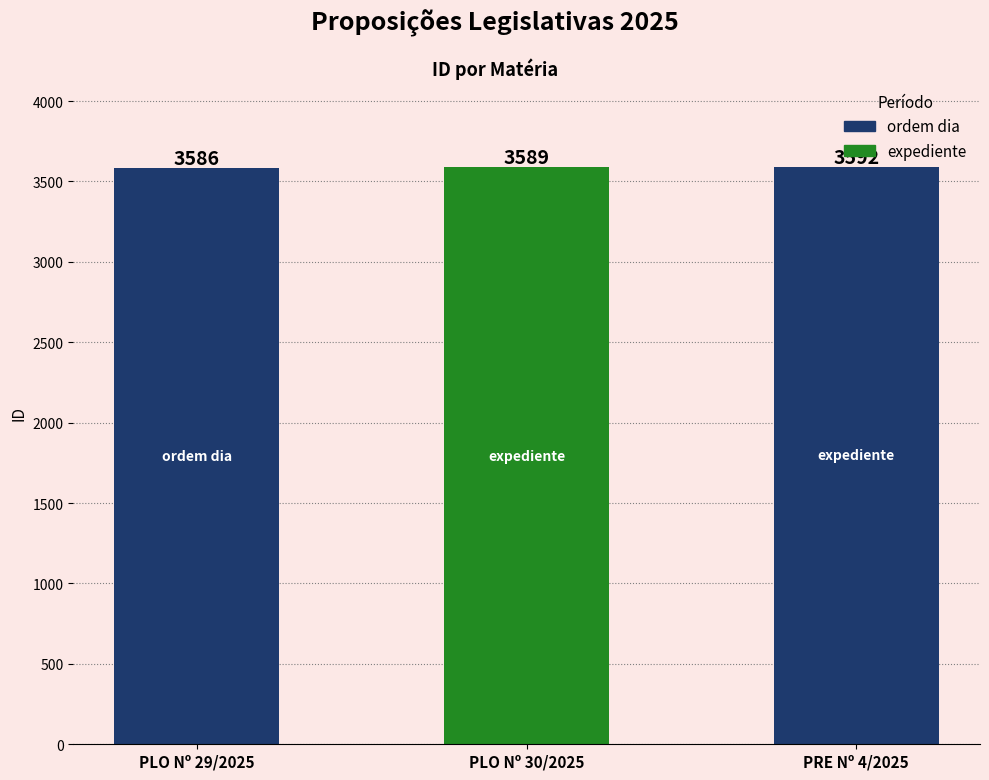

At which label is the value closest to 3589?

PLO Nº 30/2025